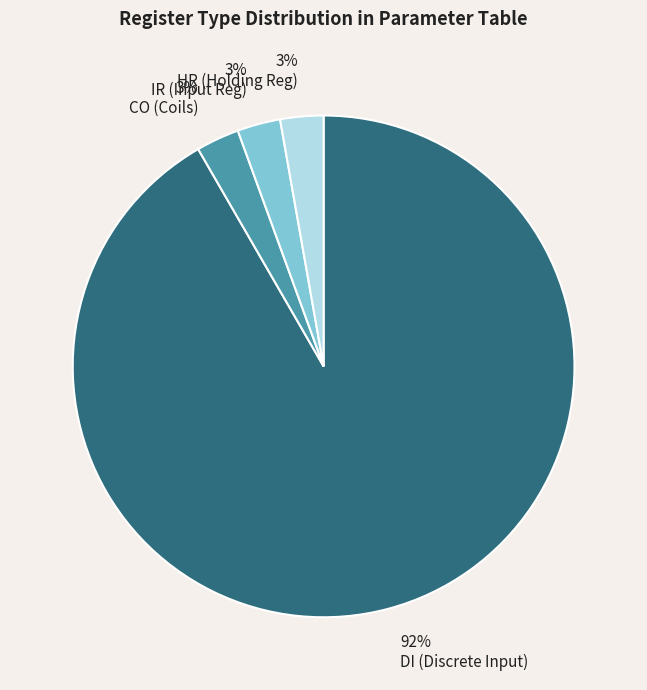

What percentage is the HR slice, to the nearest percent?

3%